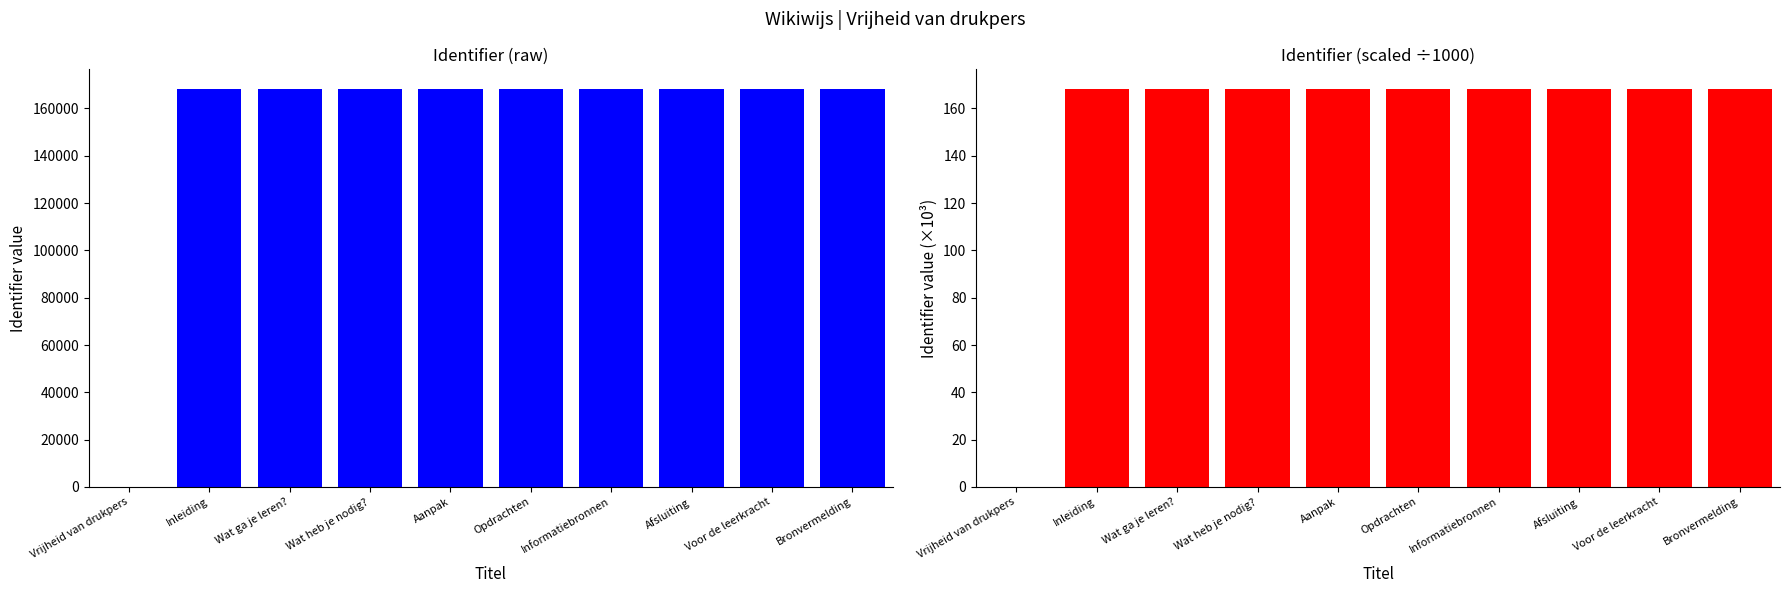

What is the spread (max minus min) of values at Bronvermelding?

167965.9